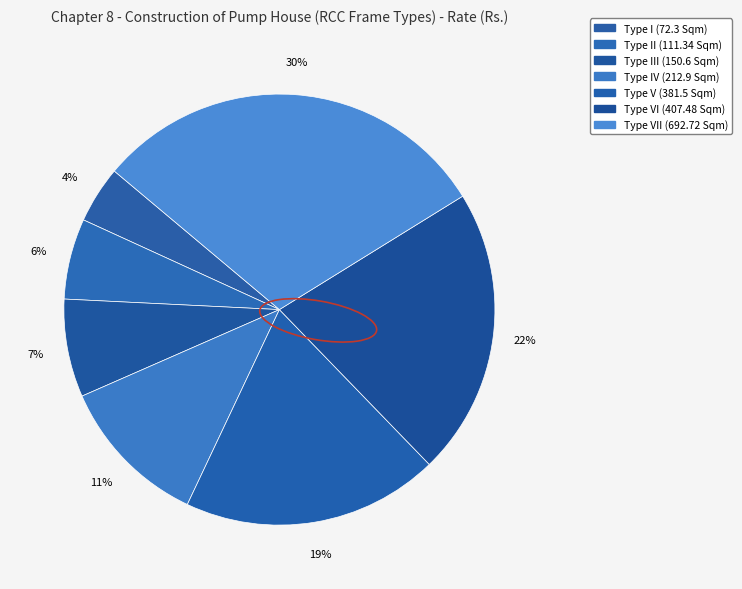

How many segments does this pie chart have?

7